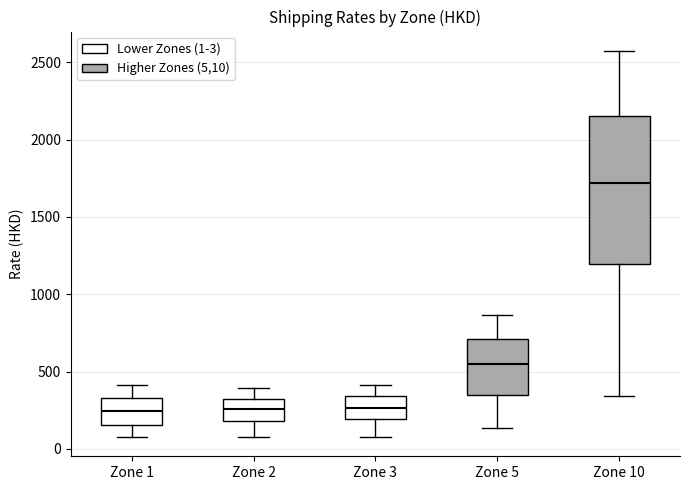

Reading left to right, transcribe this box plot: for each box, give where its median line is, the range the box spans, and where its two whiskers end, as read against the y-axis. The values are not printed on the chart, so give them approximately, as read against the axis.

Zone 1: median 250, box 150 to 350, whiskers 100 to 400
Zone 2: median 250, box 200 to 350, whiskers 100 to 400
Zone 3: median 250, box 200 to 350, whiskers 100 to 400
Zone 5: median 550, box 350 to 700, whiskers 150 to 850
Zone 10: median 1700, box 1200 to 2150, whiskers 350 to 2550